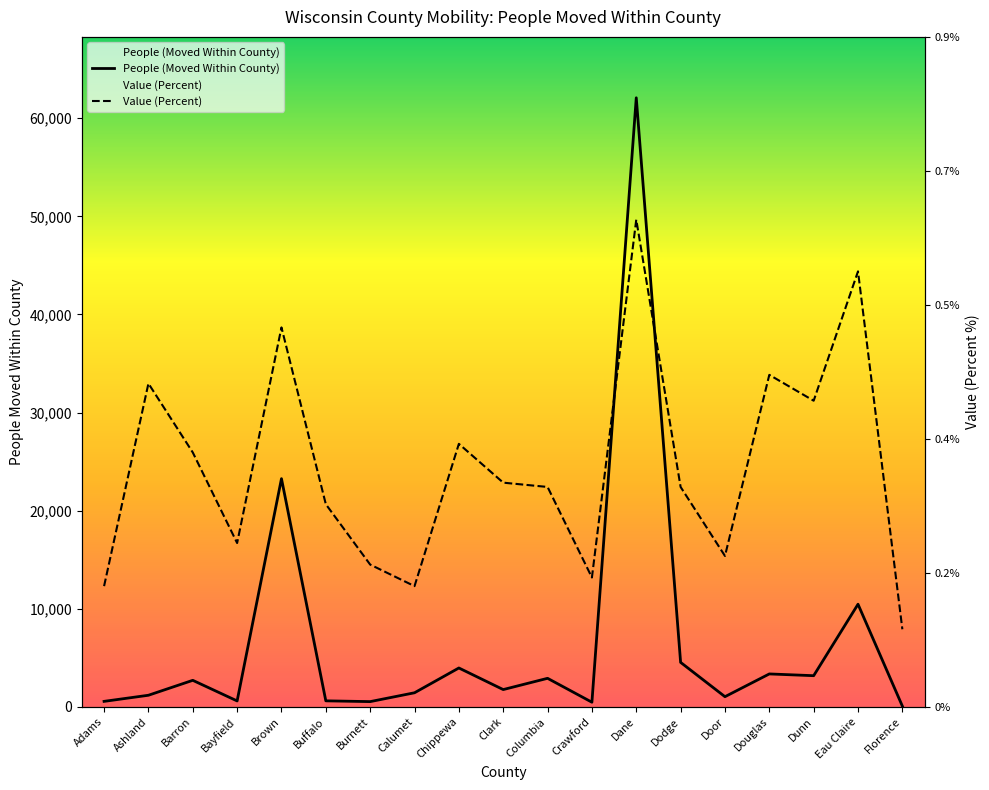

The value of People (Moved Within County) at Chippewa is 6675.9. True or false?

False